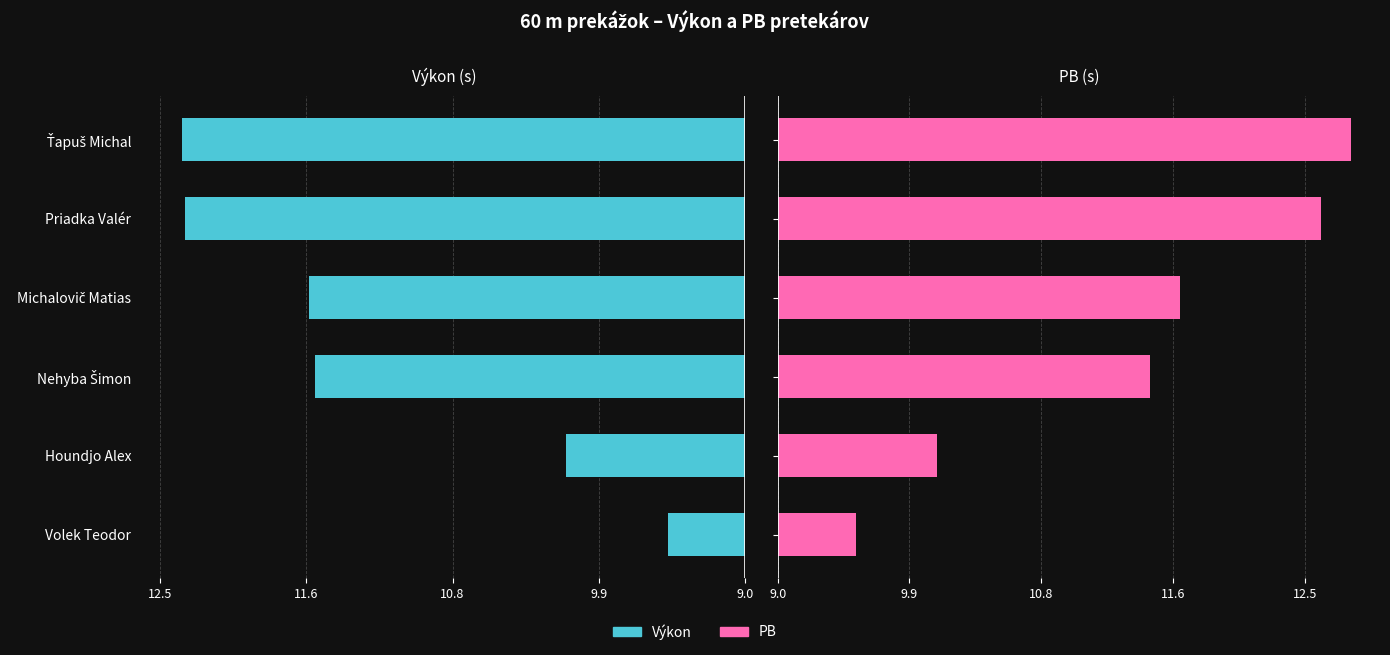

Which series changed the most between Houndjo Alex and Michalovič Matias?

PB